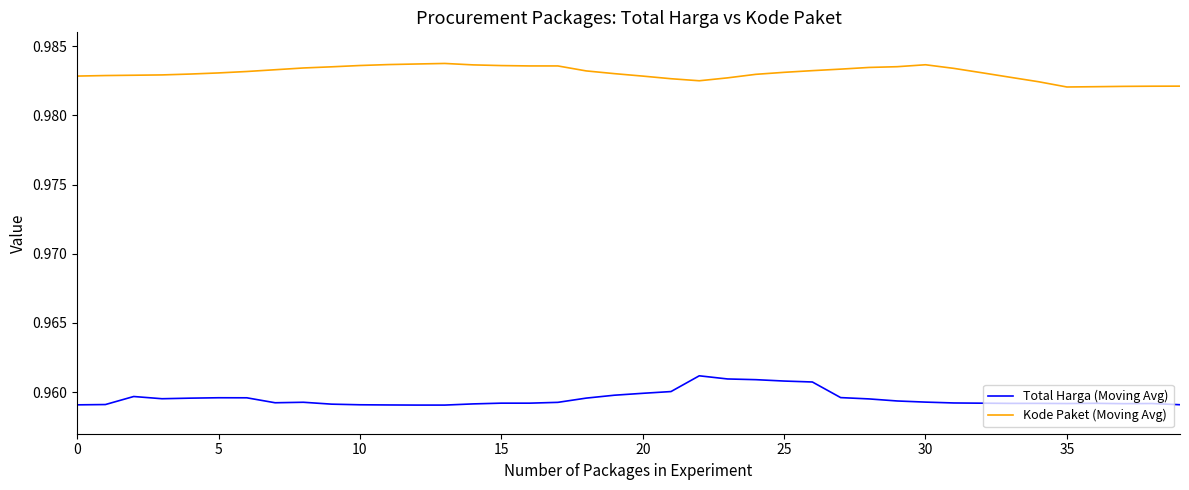

Which series has the largest range (max minus min)?

Total Harga (Moving Avg)